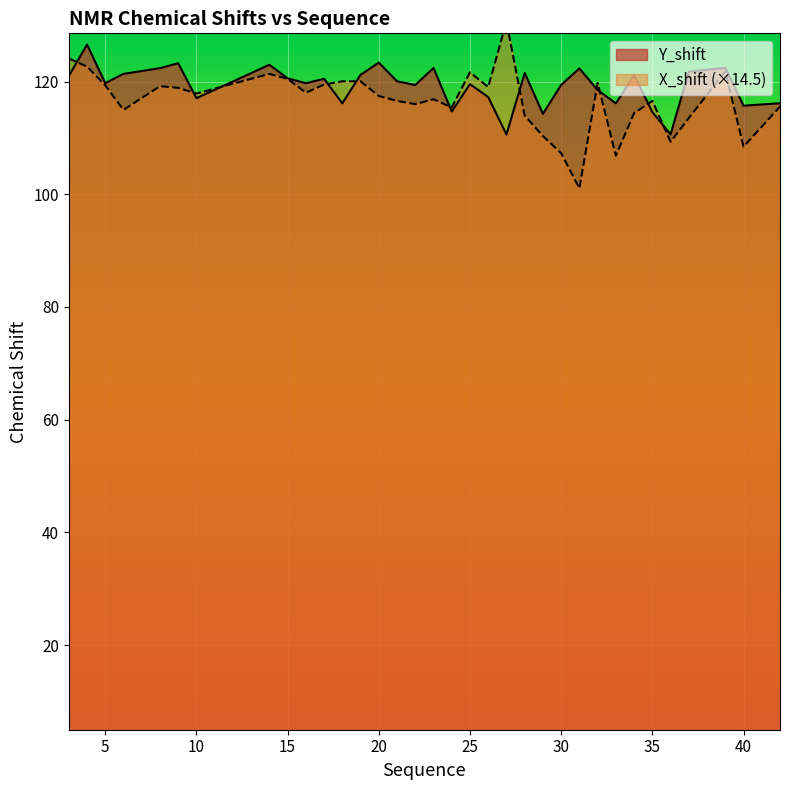

How many interior local valleys does the Y_shift series have?

11